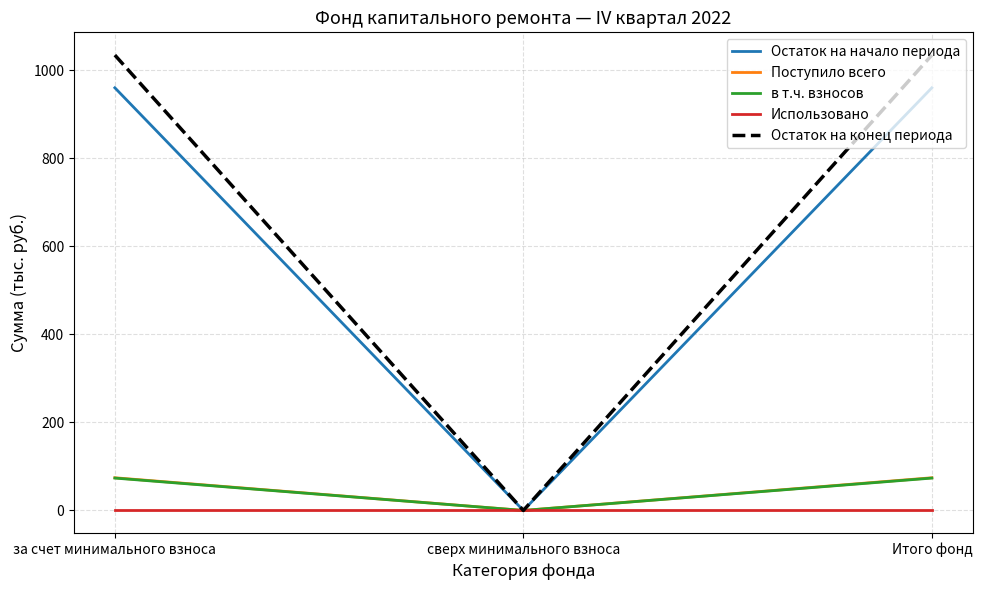

Which series has the widest spread of values?

Остаток на конец периода